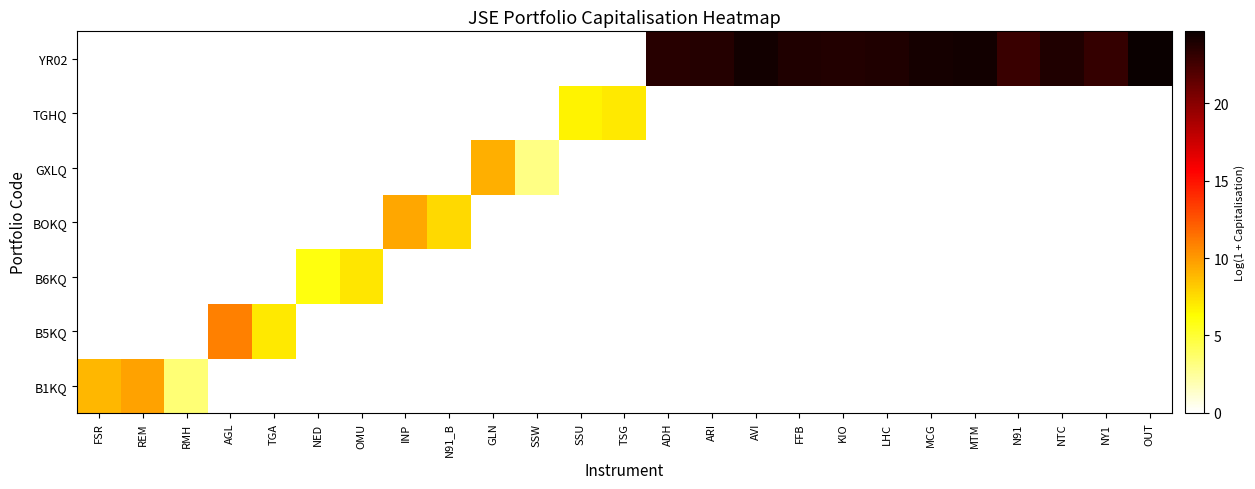

Reading left to right, extract all data points from this chart.

B1KQ: FSR=8.9	REM=9.6	RMH=3.4	AGL=0.0	TGA=0.0	NED=0.0	OMU=0.0	INP=0.0	N91_B=0.0	GLN=0.0	SSW=0.0	SSU=0.0	TSG=0.0	ADH=0.0	ARI=0.0	AVI=0.0	FFB=0.0	KIO=0.0	LHC=0.0	MCG=0.0	MTM=0.0	N91=0.0	NTC=0.0	NY1=0.0	OUT=0.0
B5KQ: FSR=0.0	REM=0.0	RMH=0.0	AGL=10.9	TGA=7.1	NED=0.0	OMU=0.0	INP=0.0	N91_B=0.0	GLN=0.0	SSW=0.0	SSU=0.0	TSG=0.0	ADH=0.0	ARI=0.0	AVI=0.0	FFB=0.0	KIO=0.0	LHC=0.0	MCG=0.0	MTM=0.0	N91=0.0	NTC=0.0	NY1=0.0	OUT=0.0
B6KQ: FSR=0.0	REM=0.0	RMH=0.0	AGL=0.0	TGA=0.0	NED=6.0	OMU=7.2	INP=0.0	N91_B=0.0	GLN=0.0	SSW=0.0	SSU=0.0	TSG=0.0	ADH=0.0	ARI=0.0	AVI=0.0	FFB=0.0	KIO=0.0	LHC=0.0	MCG=0.0	MTM=0.0	N91=0.0	NTC=0.0	NY1=0.0	OUT=0.0
BOKQ: FSR=0.0	REM=0.0	RMH=0.0	AGL=0.0	TGA=0.0	NED=0.0	OMU=0.0	INP=9.5	N91_B=7.7	GLN=0.0	SSW=0.0	SSU=0.0	TSG=0.0	ADH=0.0	ARI=0.0	AVI=0.0	FFB=0.0	KIO=0.0	LHC=0.0	MCG=0.0	MTM=0.0	N91=0.0	NTC=0.0	NY1=0.0	OUT=0.0
GXLQ: FSR=0.0	REM=0.0	RMH=0.0	AGL=0.0	TGA=0.0	NED=0.0	OMU=0.0	INP=0.0	N91_B=0.0	GLN=9.2	SSW=3.1	SSU=0.0	TSG=0.0	ADH=0.0	ARI=0.0	AVI=0.0	FFB=0.0	KIO=0.0	LHC=0.0	MCG=0.0	MTM=0.0	N91=0.0	NTC=0.0	NY1=0.0	OUT=0.0
TGHQ: FSR=0.0	REM=0.0	RMH=0.0	AGL=0.0	TGA=0.0	NED=0.0	OMU=0.0	INP=0.0	N91_B=0.0	GLN=0.0	SSW=0.0	SSU=6.7	TSG=7.1	ADH=0.0	ARI=0.0	AVI=0.0	FFB=0.0	KIO=0.0	LHC=0.0	MCG=0.0	MTM=0.0	N91=0.0	NTC=0.0	NY1=0.0	OUT=0.0
YR02: FSR=0.0	REM=0.0	RMH=0.0	AGL=0.0	TGA=0.0	NED=0.0	OMU=0.0	INP=0.0	N91_B=0.0	GLN=0.0	SSW=0.0	SSU=0.0	TSG=0.0	ADH=23.5	ARI=23.6	AVI=24.3	FFB=23.9	KIO=23.7	LHC=23.9	MCG=24.2	MTM=24.3	N91=22.9	NTC=23.8	NY1=23.0	OUT=24.6